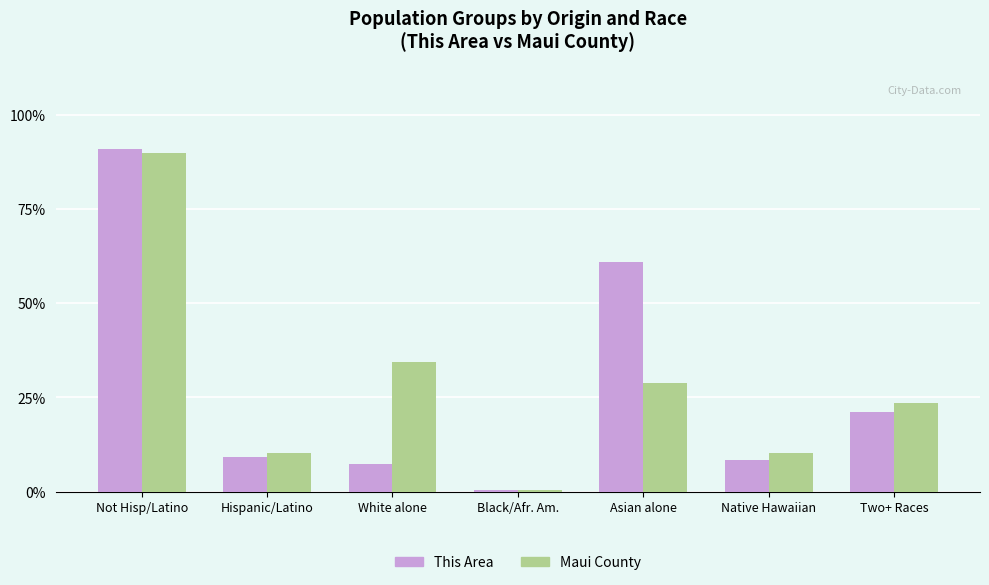

Which series changed the most between Not Hisp/Latino and White alone?

This Area